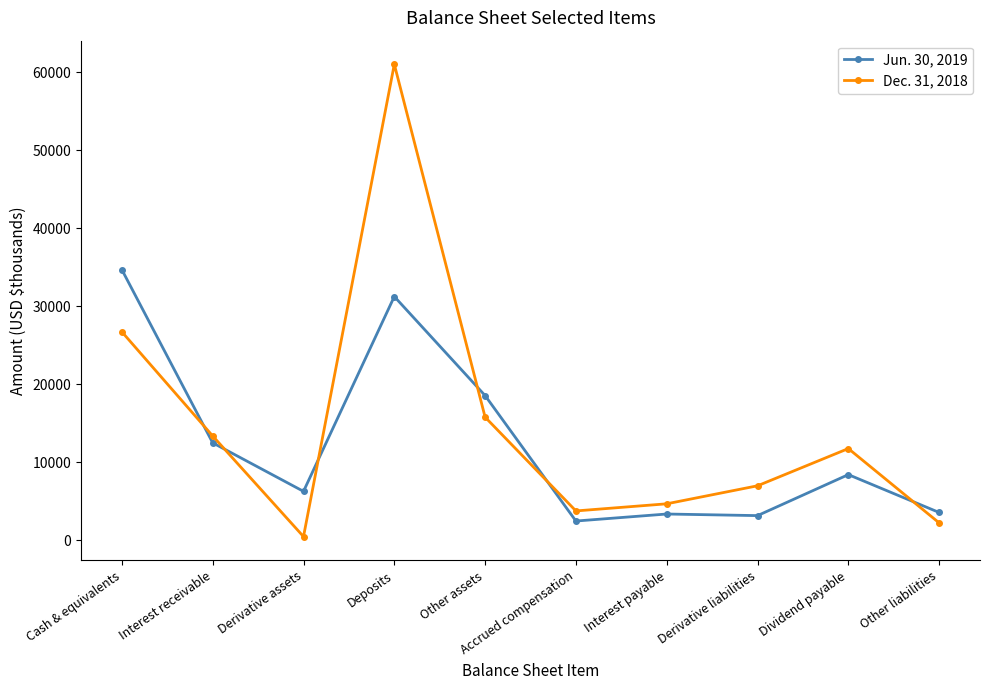

What is the difference between the Dec. 31, 2018 values at Interest receivable and Other liabilities?

11149